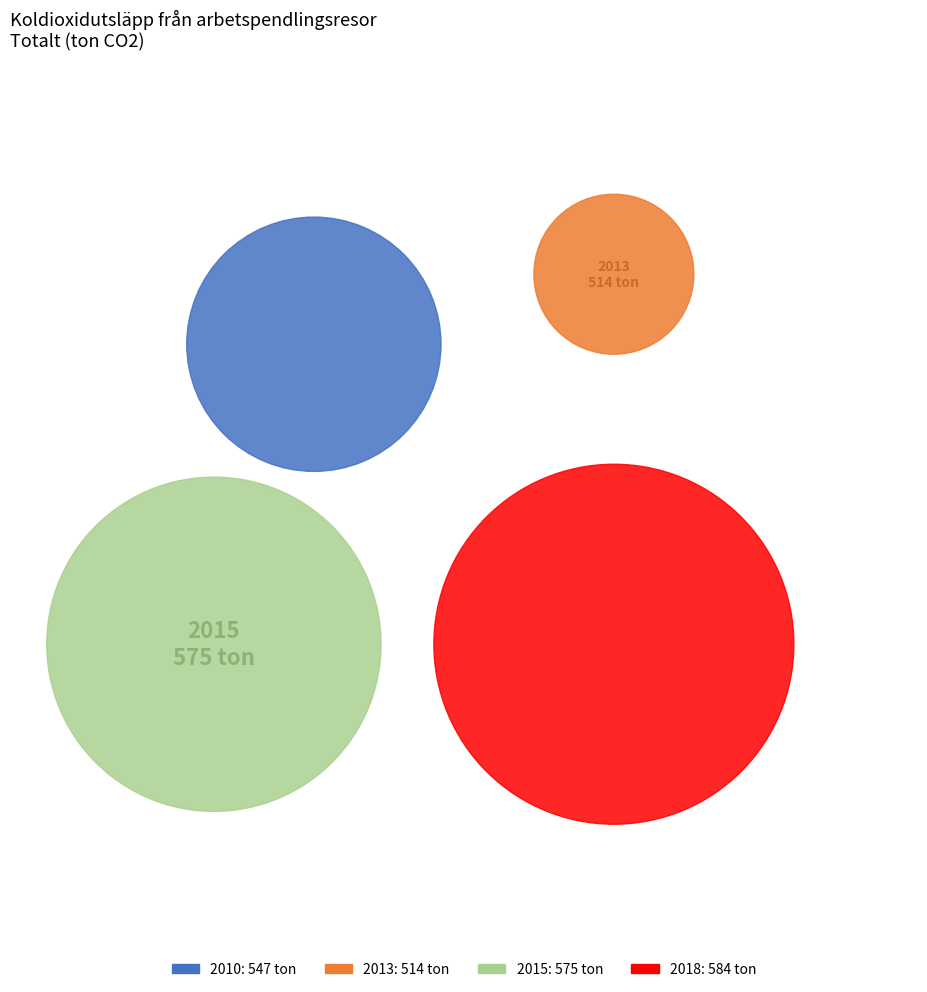

The 2018 slice represents 26% of the pie. True or false?

True